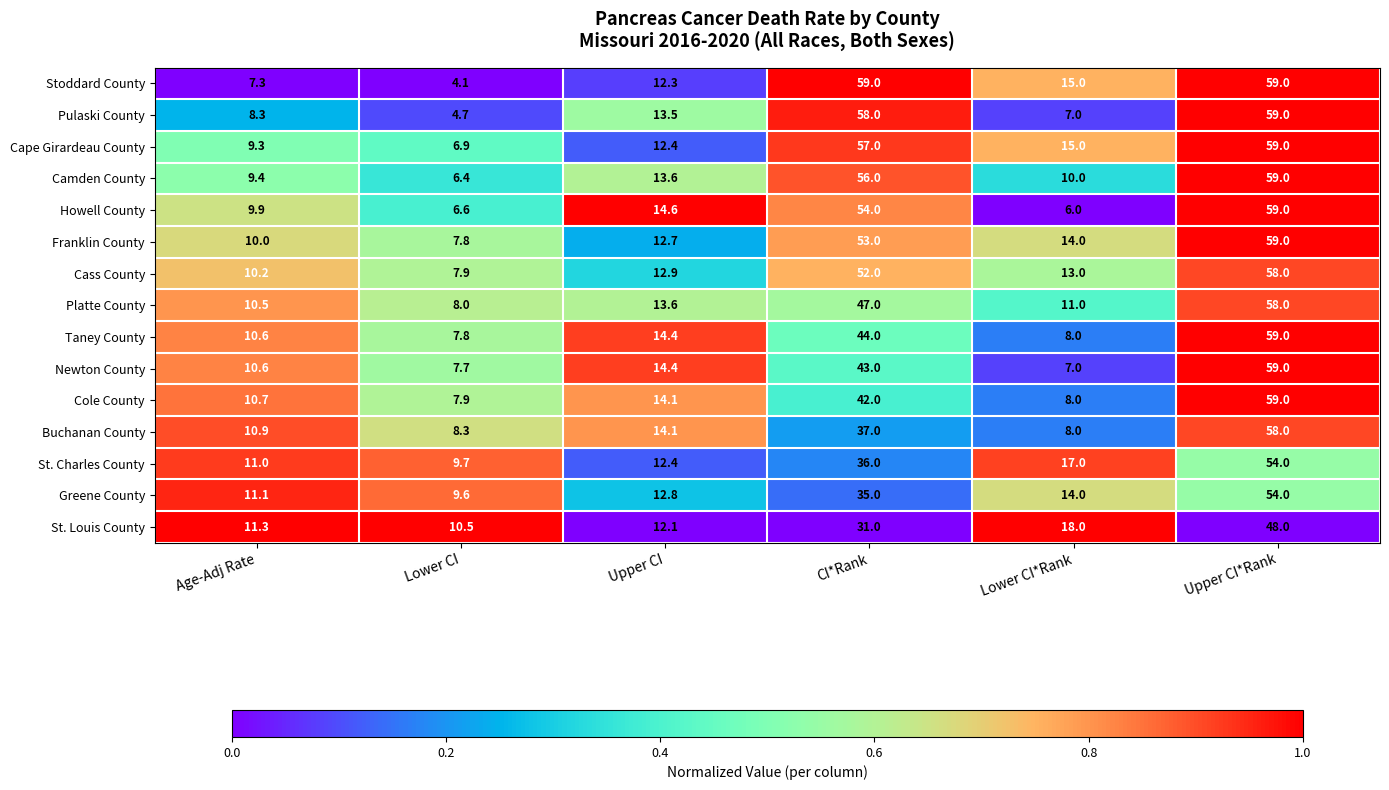

What is the difference between the St. Louis County values at Upper CI and Lower CI*Rank?

5.9